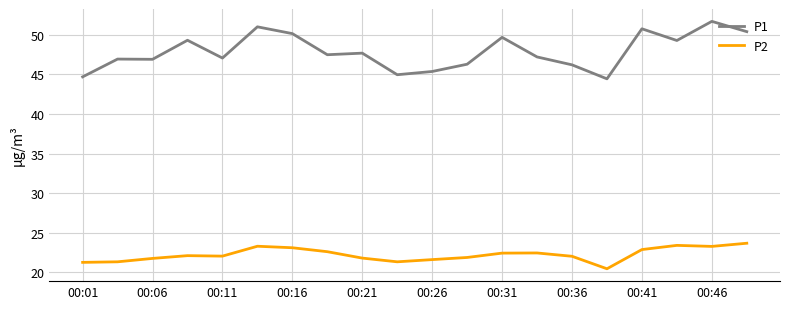

What is the difference between the maximum and minimum values in the P1 series?

7.3